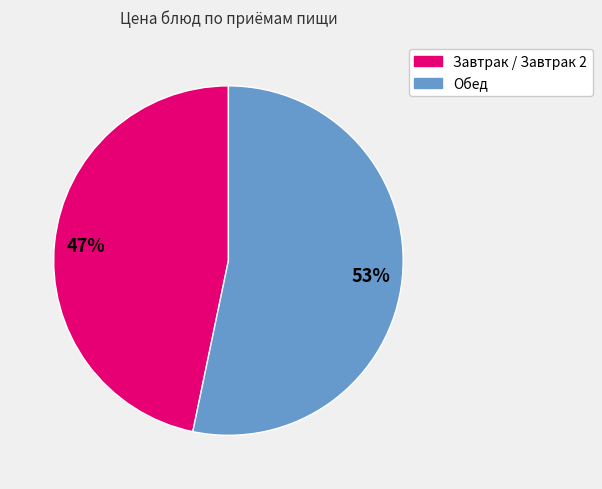

Is there any slice that represents more than half of the pie?

Yes